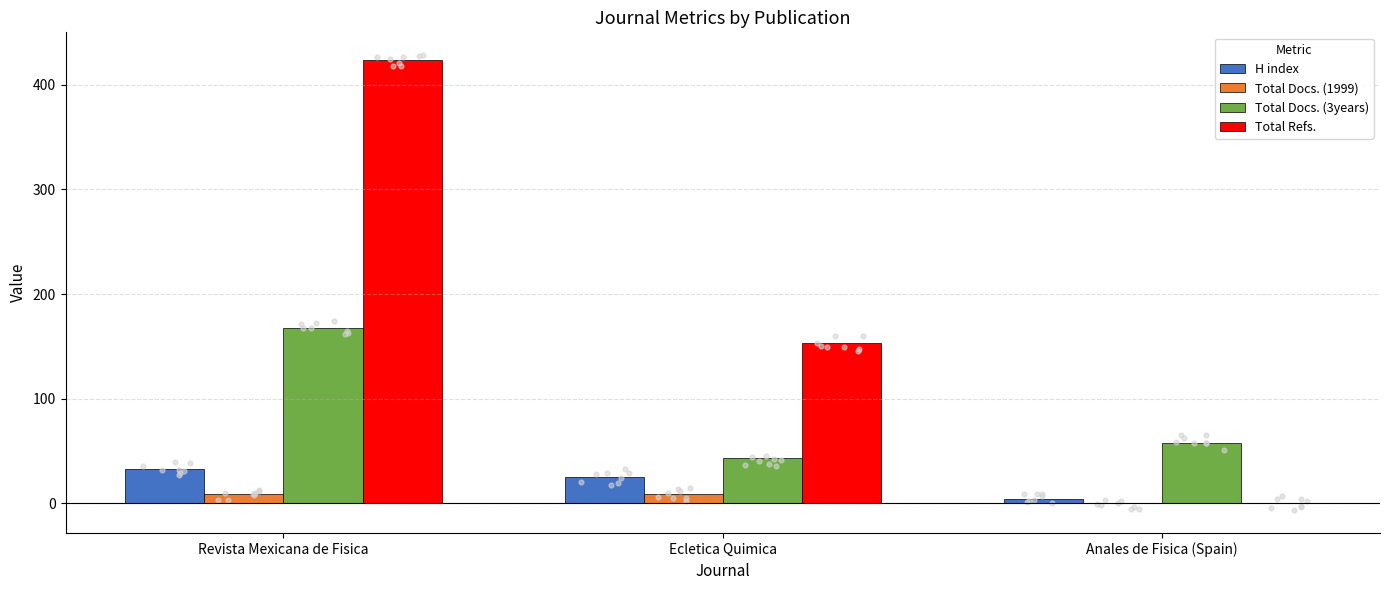

What is the total value across all series at Anales de Fisica (Spain)?

62